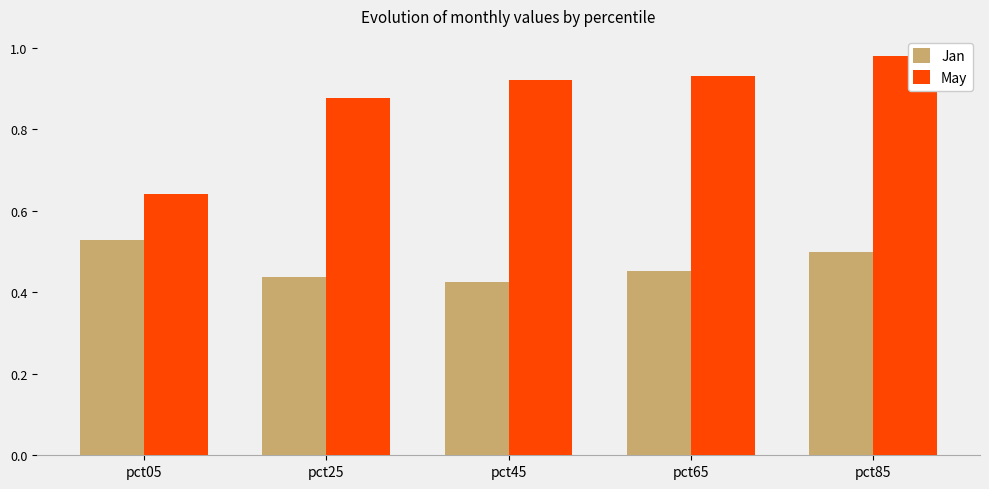

At which category is the sum across all series the highest?

pct85